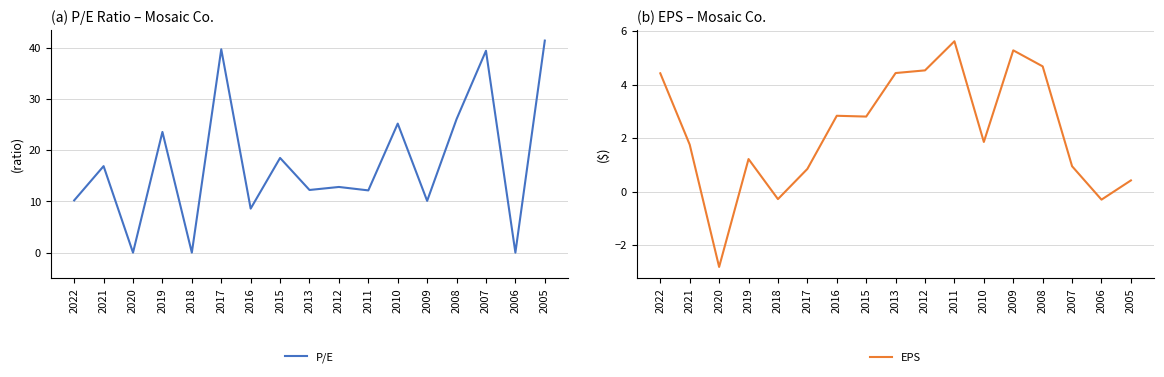

Which series has the largest total across all categories?

P/E